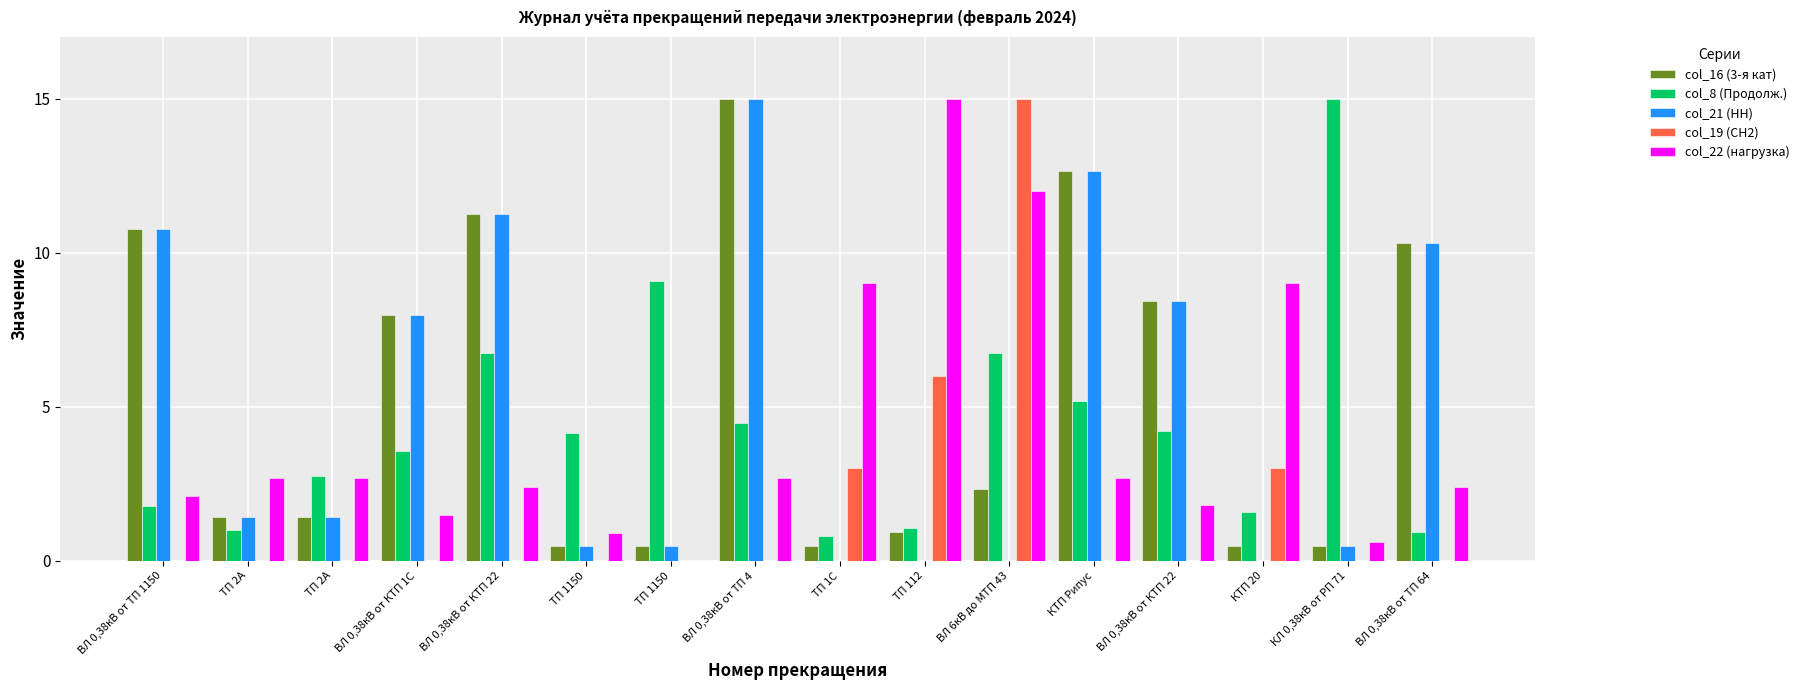

Is it true that col_8 (Продолж.) equals 5.7 at ВЛ 0,38кВ от КТП 22?

False